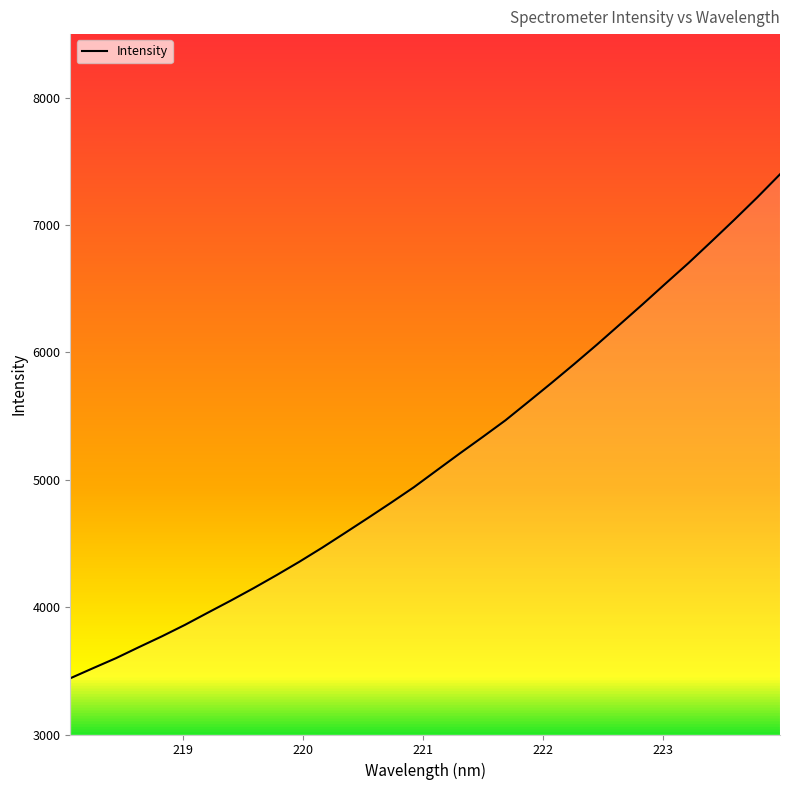

Count the number of data series in this chart.

1